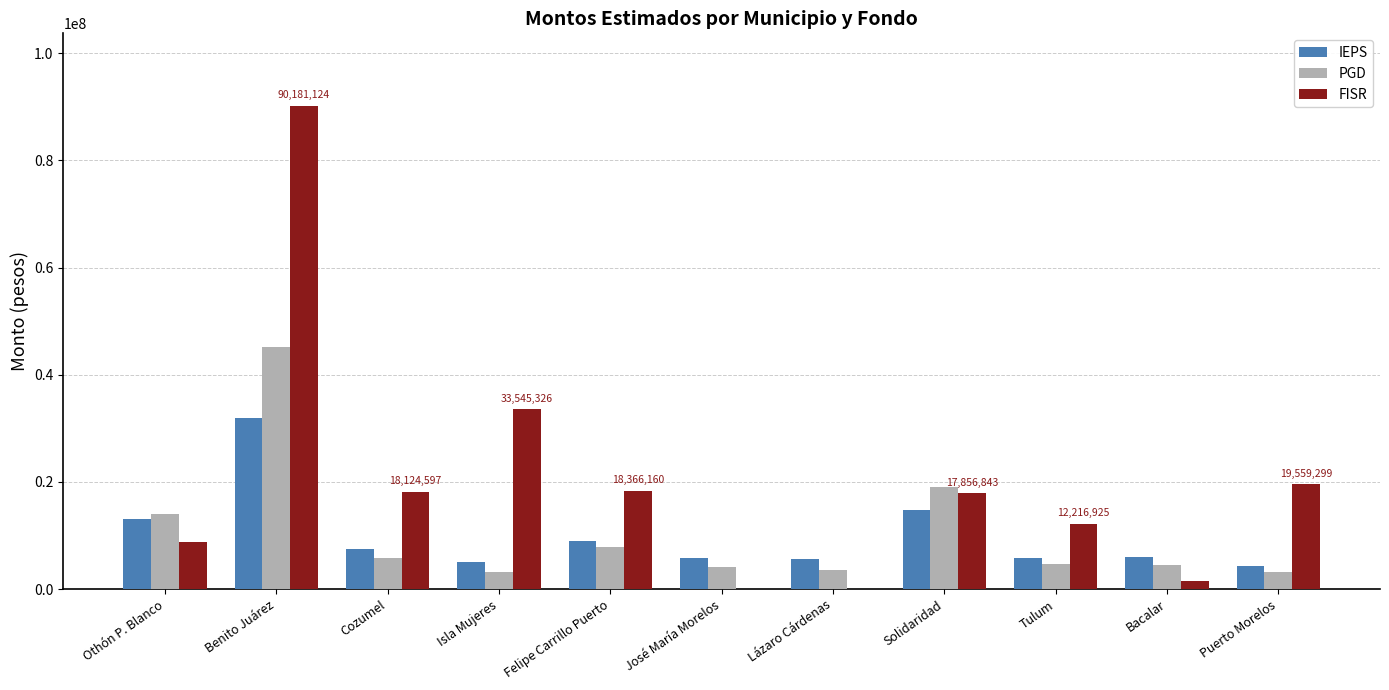

What is the sum of all IEPS values?

108780190